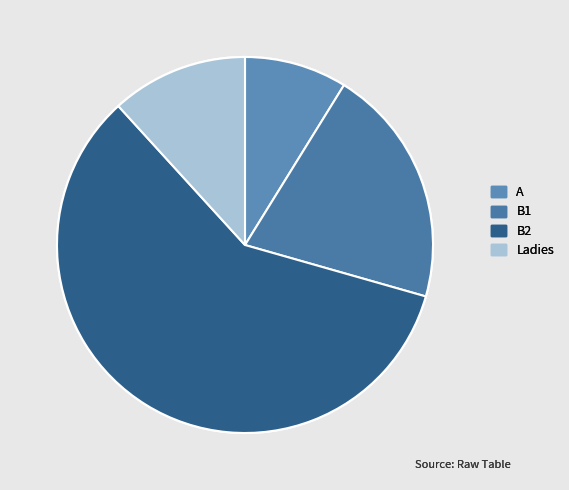

What is the change in value from A to B1?

+8